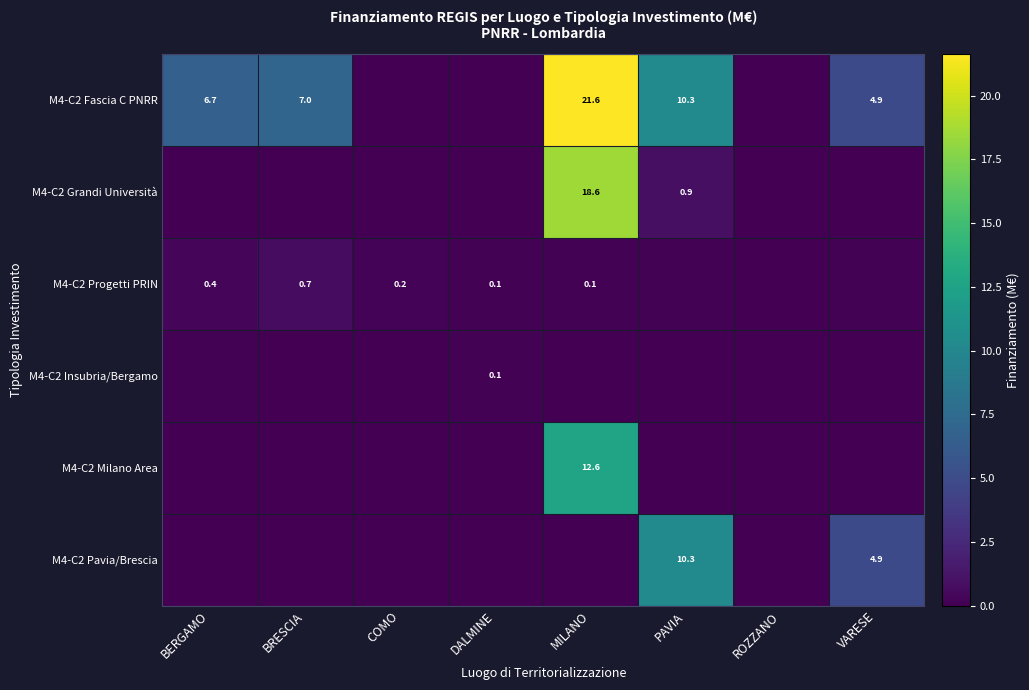

Is the value of M4-C2 Milano Area at DALMINE greater than the value of M4-C2 Pavia/Brescia at BRESCIA?

No